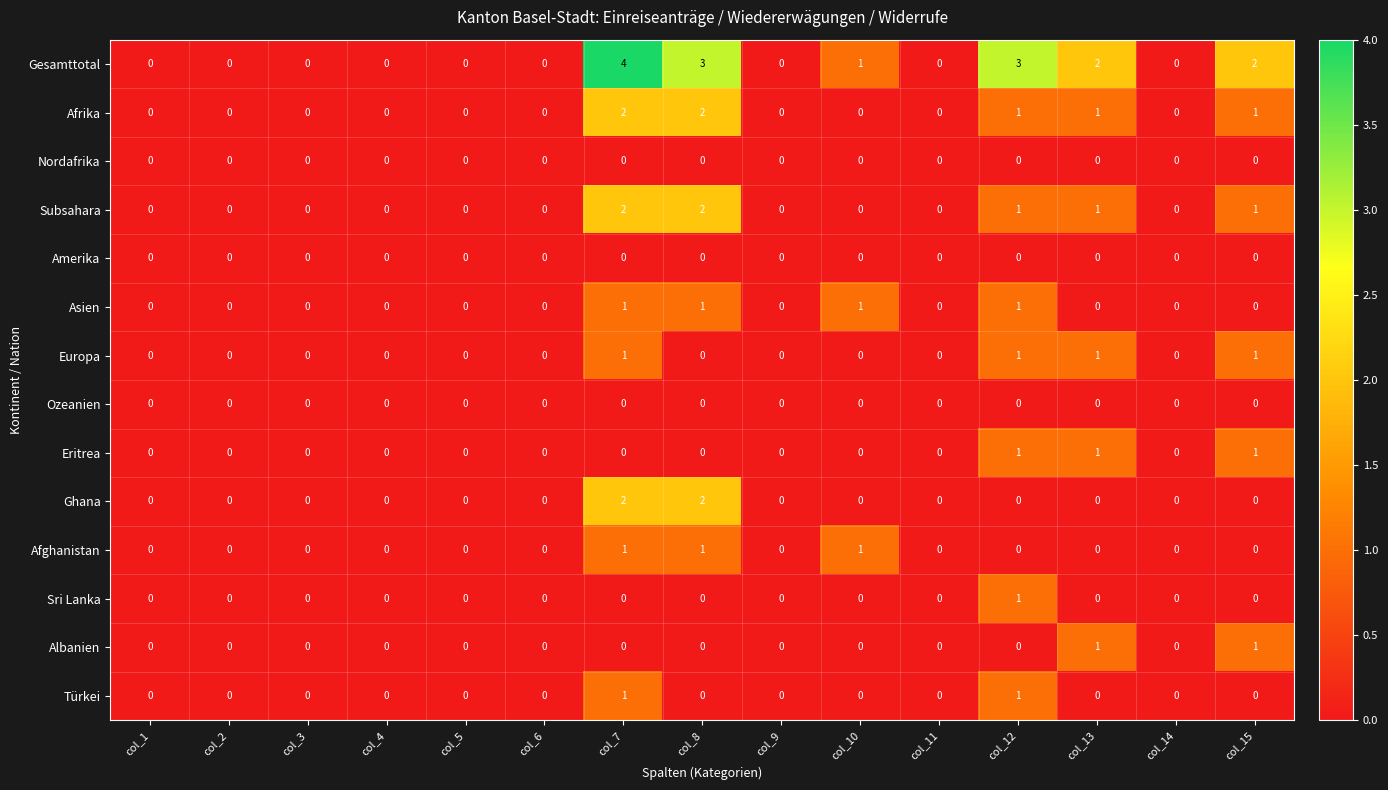

What is the total value across all series at col_12?

10